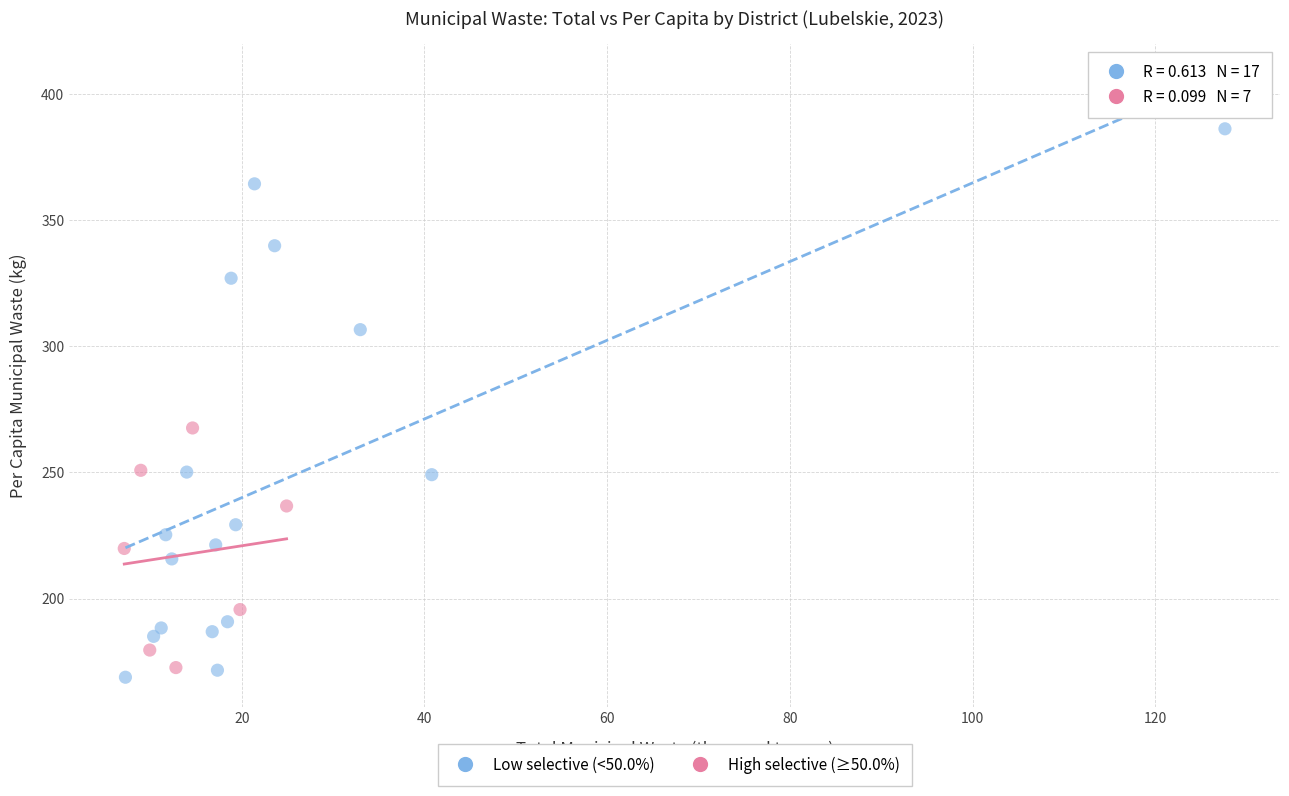

Which series reaches the minimum Y coordinate?

Low selective (<50.0%)